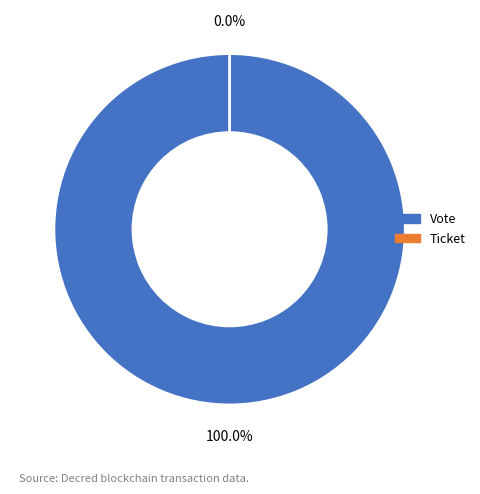

What is the change in value from Vote to Ticket?

-1